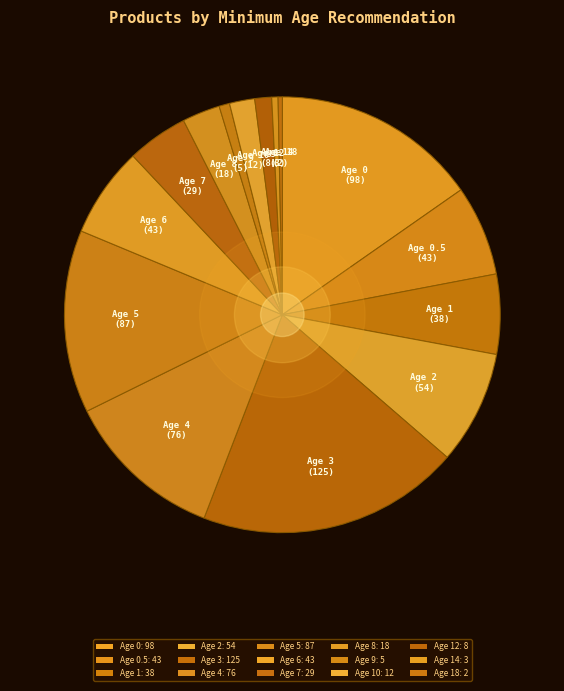

How many slices are in this pie chart?

15